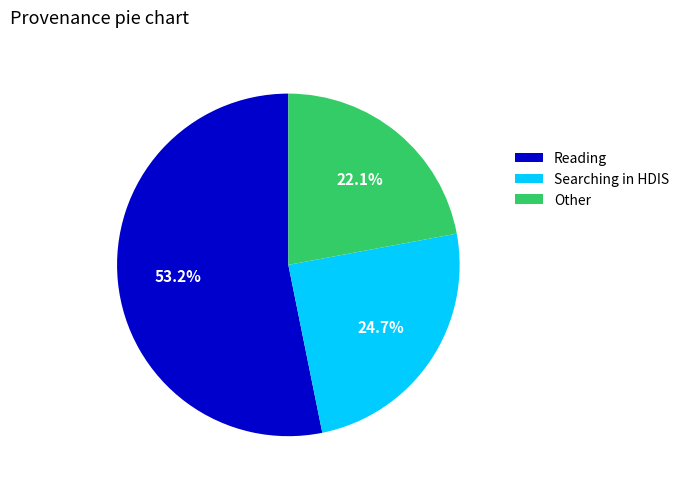

To the nearest percent, what is the difference between the largest and smallest slice percentages?

31%